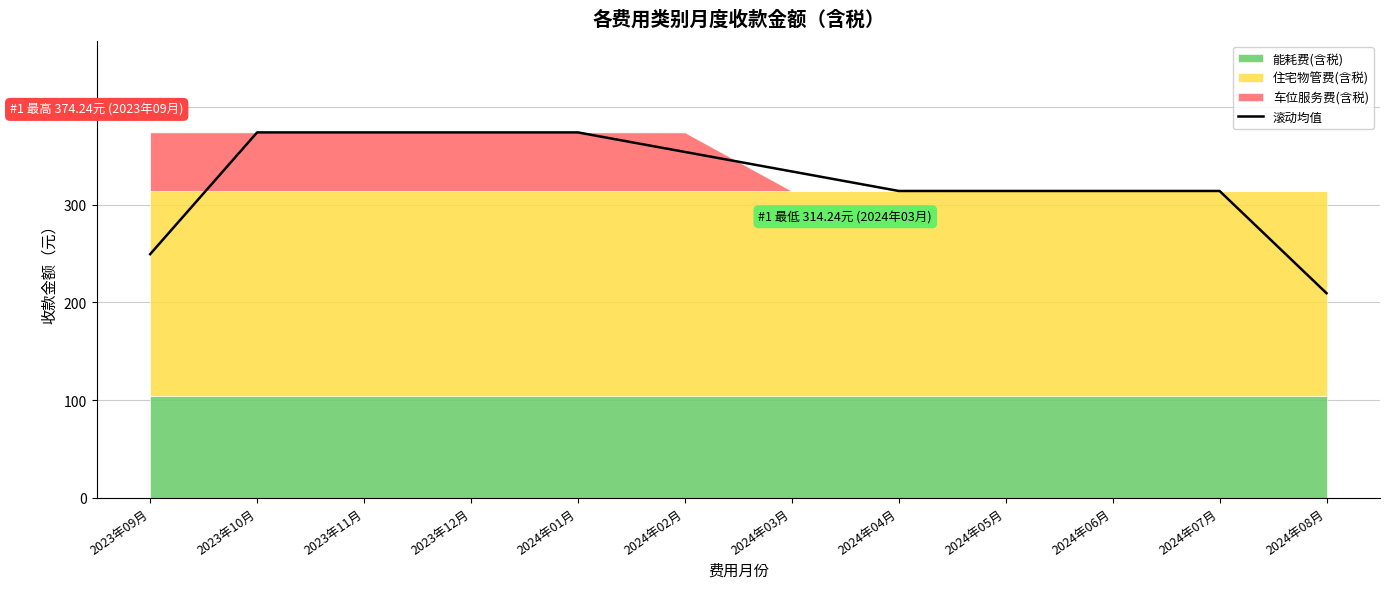

What is the sum of the values at 2024年08月 and 2023年11月?

583.7